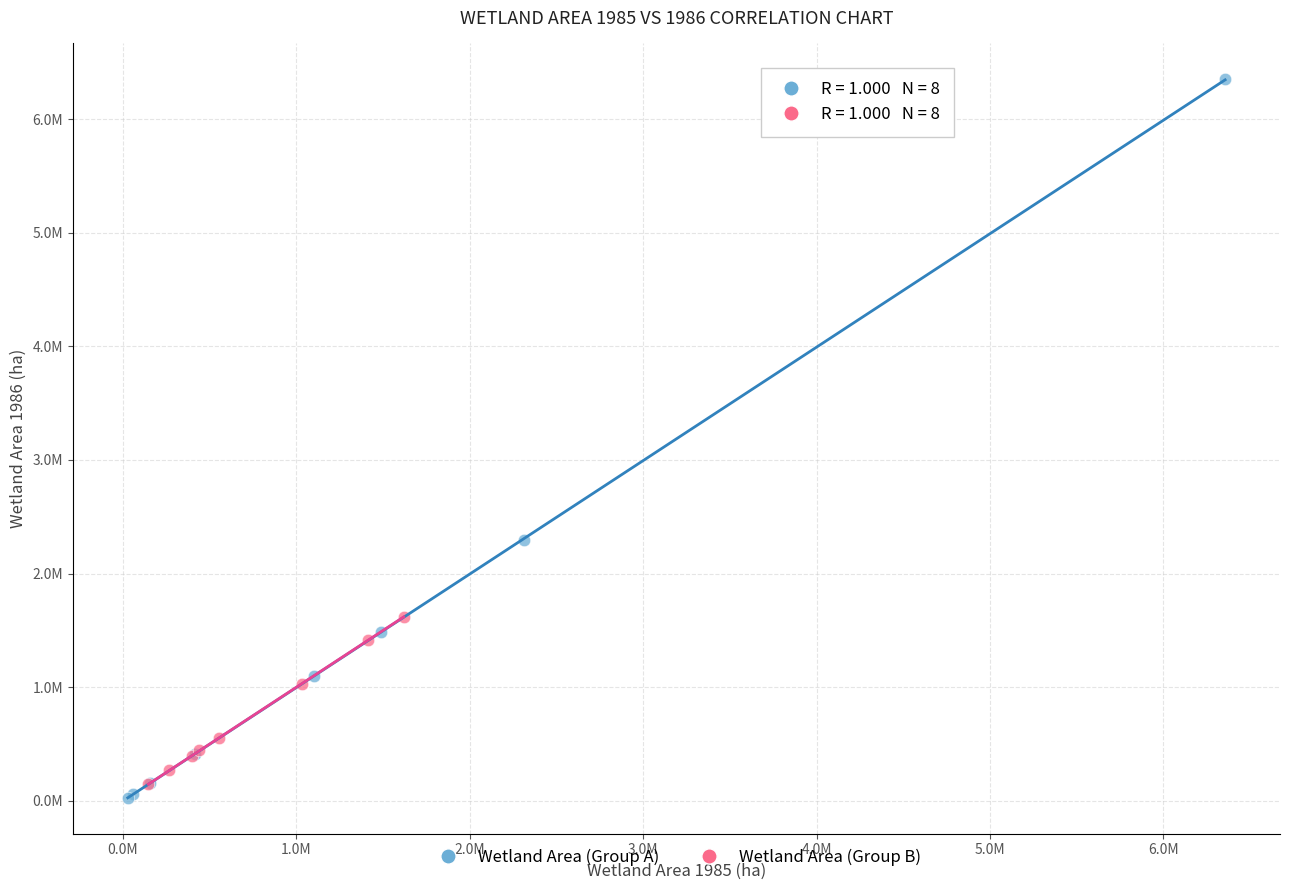

What are all the series names shown in the legend?

Wetland Area (Group A), Wetland Area (Group B)